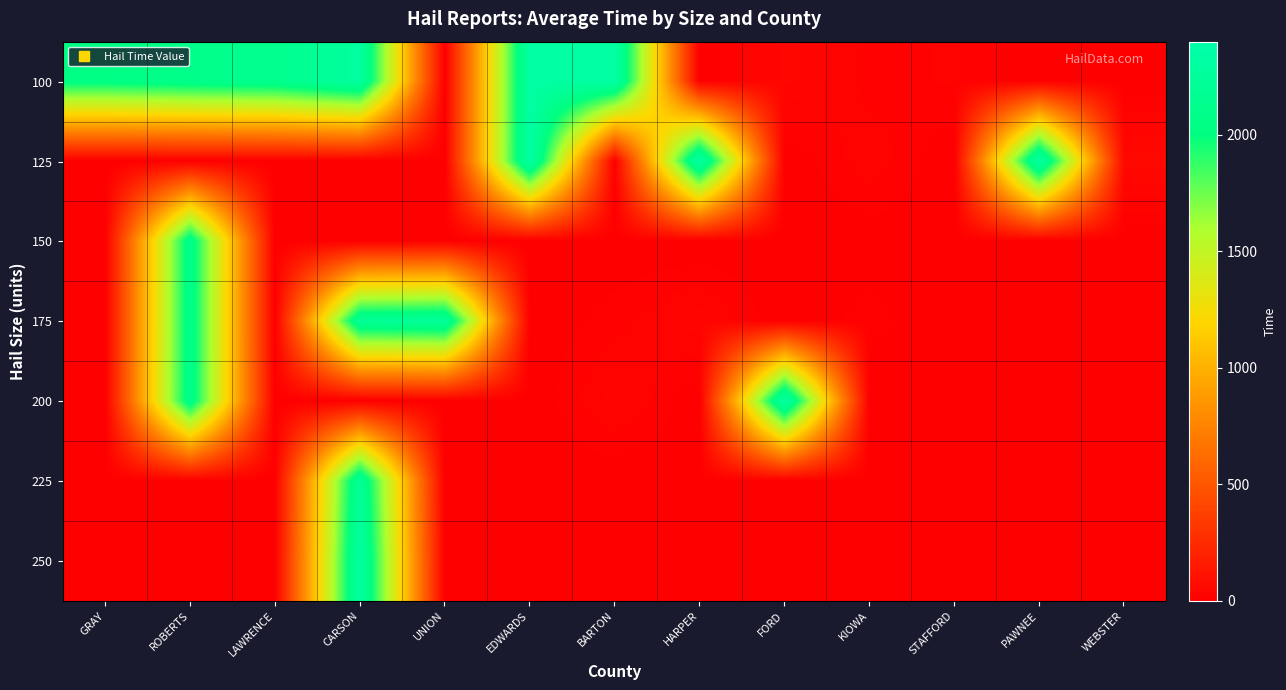

Which series has the largest range (max minus min)?

125